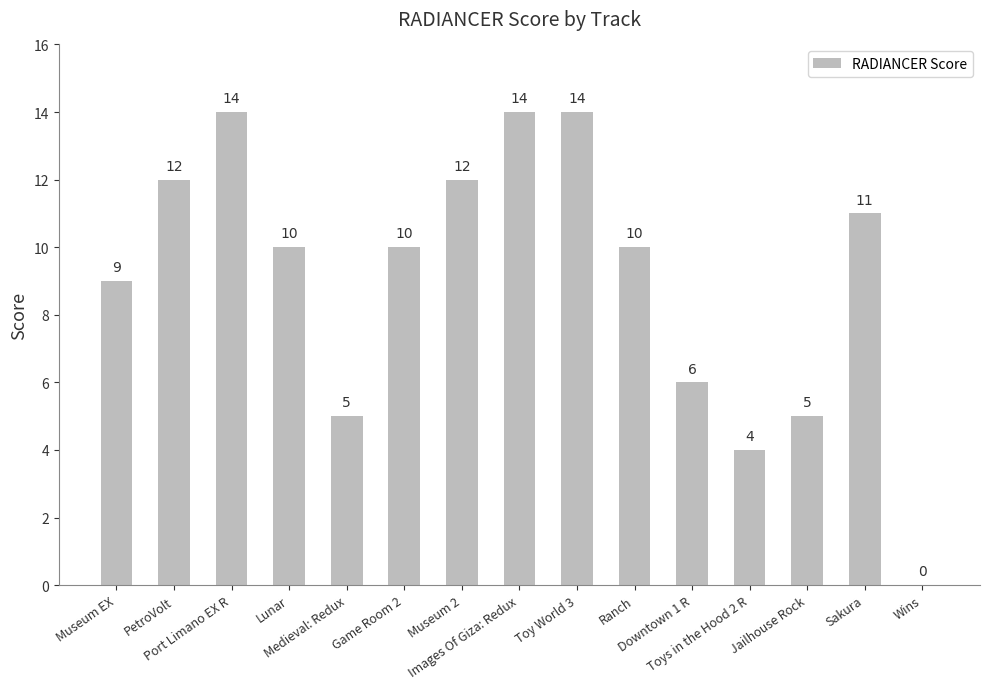

What is the maximum value shown in the chart?

14